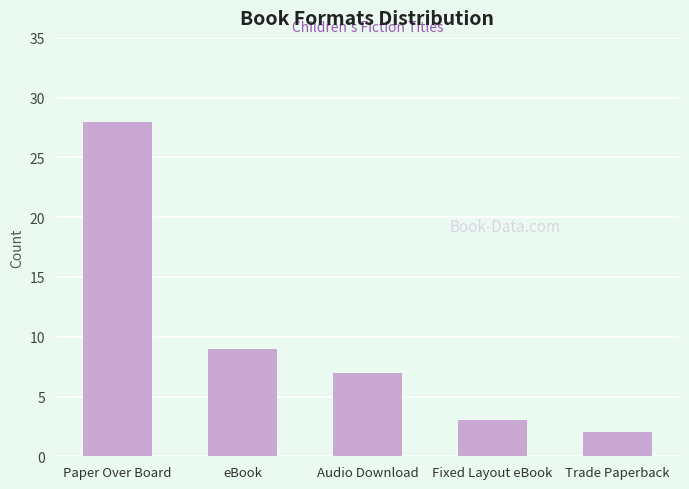

List the labels in order of value, smallest first.

Trade Paperback, Fixed Layout eBook, Audio Download, eBook, Paper Over Board